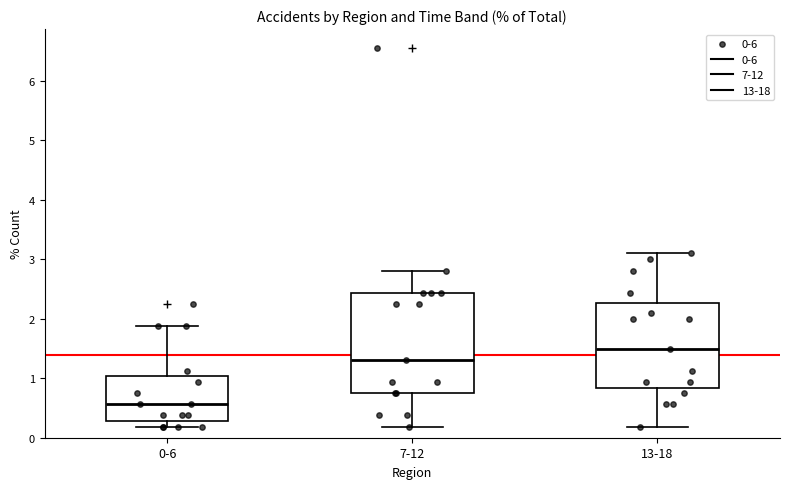

Reading left to right, read every box against the y-axis: the position of its median line, the range the box covers, and the ends of its whiskers. The values are not printed on the chart, so give them approximately, as read against the axis.

0-6: median 0.6, box 0.3 to 1.0, whiskers 0.2 to 1.9
7-12: median 1.3, box 0.7 to 2.4, whiskers 0.2 to 2.8
13-18: median 1.5, box 0.8 to 2.3, whiskers 0.2 to 3.1